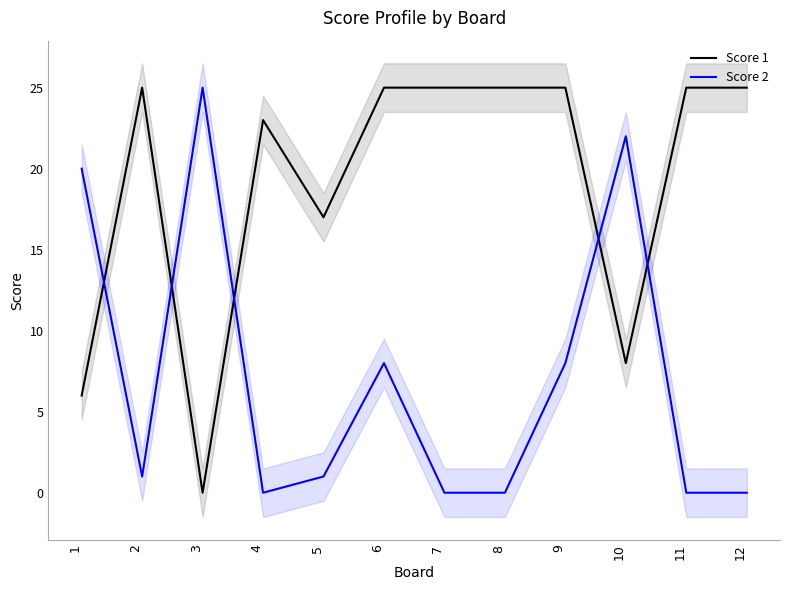

What is the difference between the highest and lowest values at 11?

25